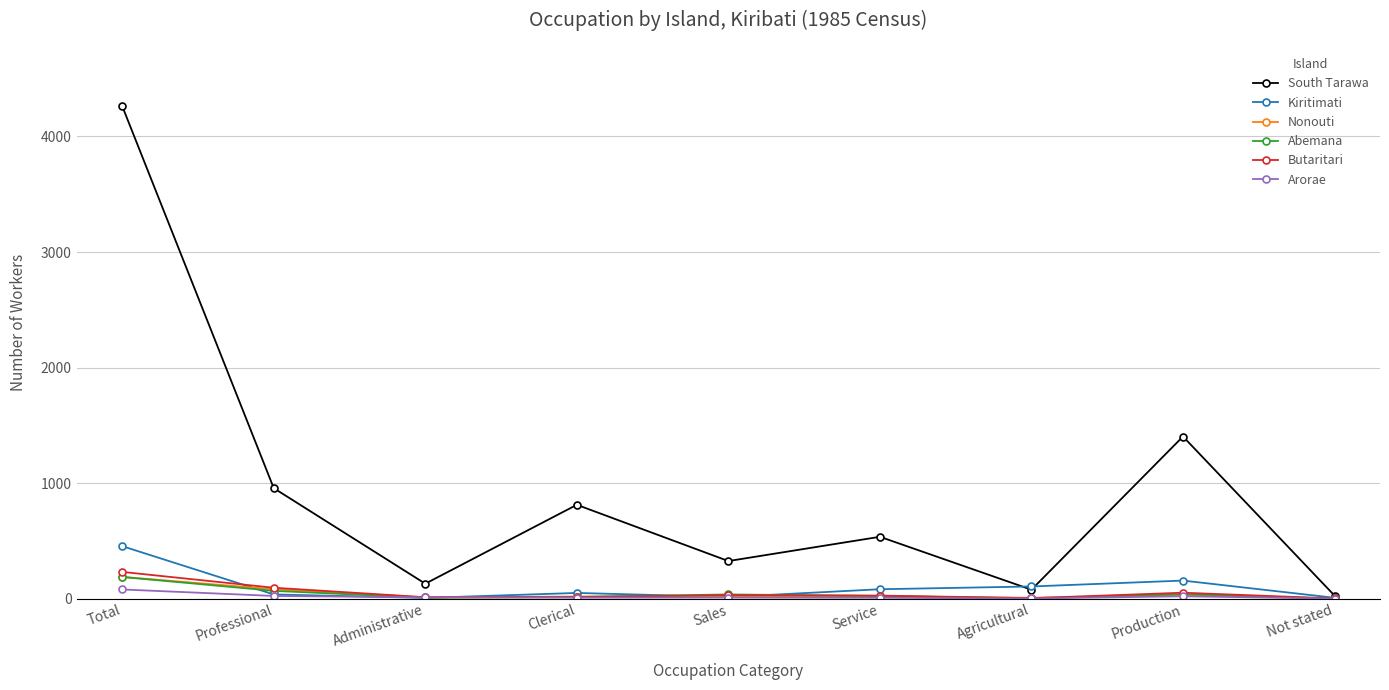

What is the label of the 5th point from the left?

Sales